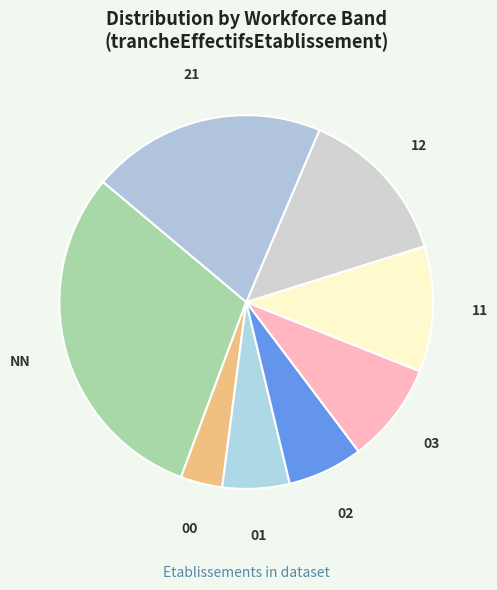

How many segments does this pie chart have?

8